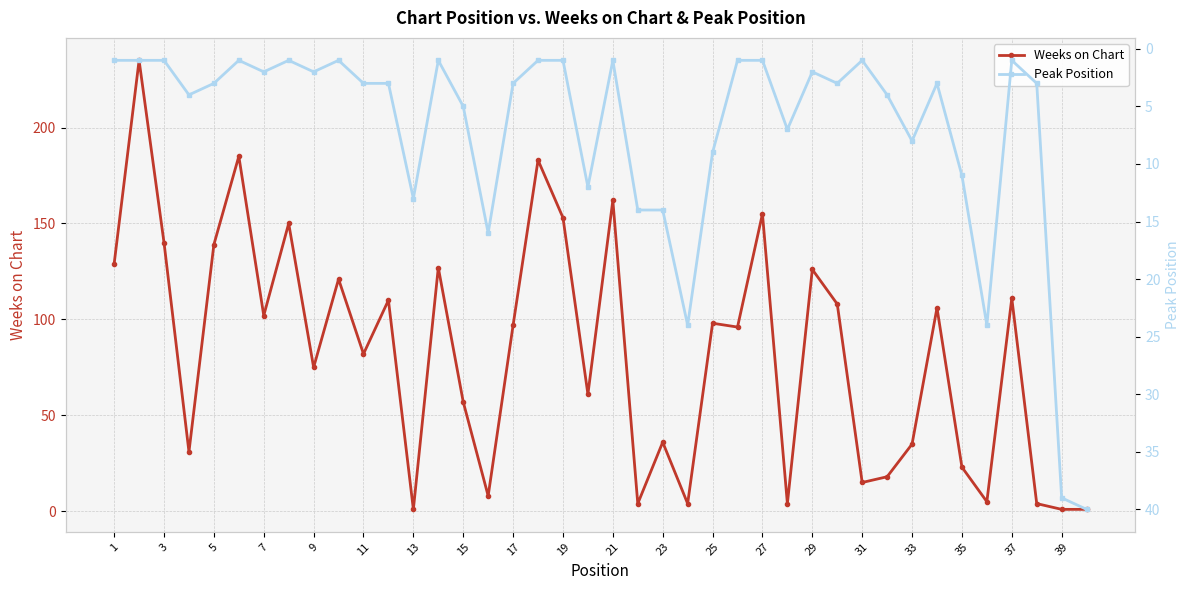

What are all the series names shown in the legend?

Weeks on Chart, Peak Position